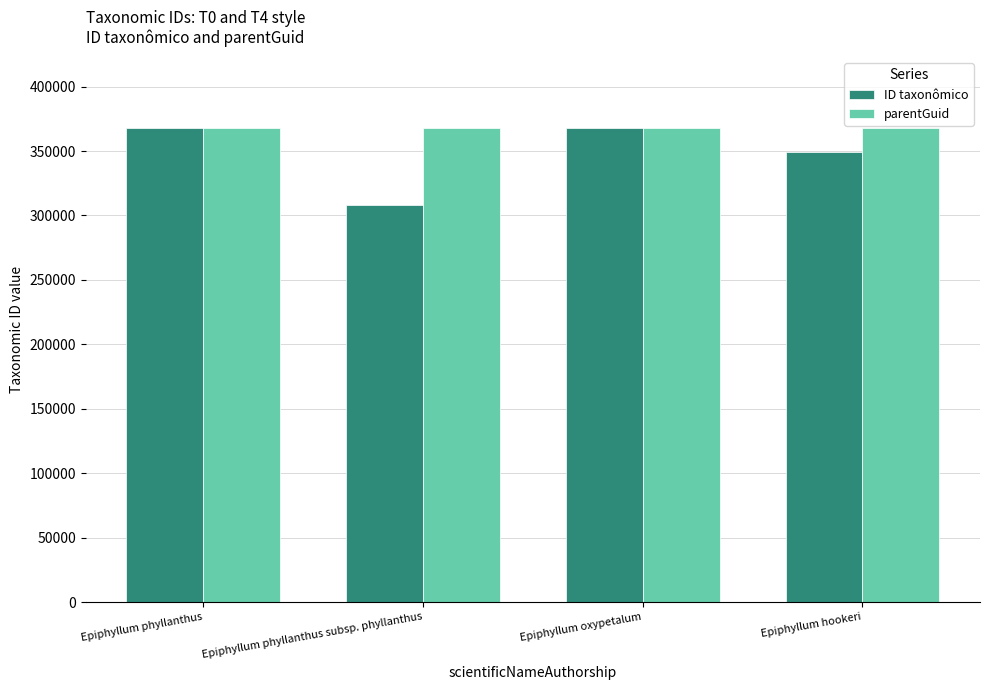

The value of parentGuid at Epiphyllum hookeri is 187184. True or false?

False